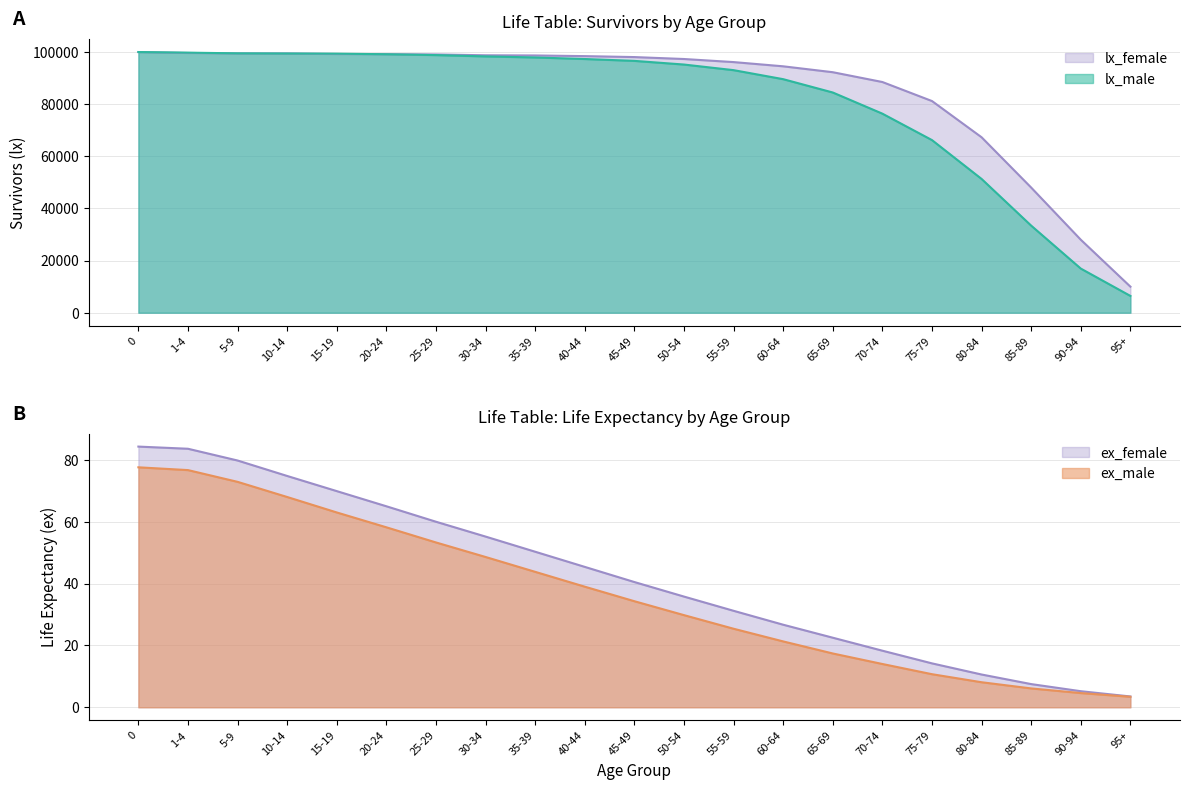

Rank the series by their maximum value, from lowest to highest.

ex_male, ex_female, lx_male, lx_female